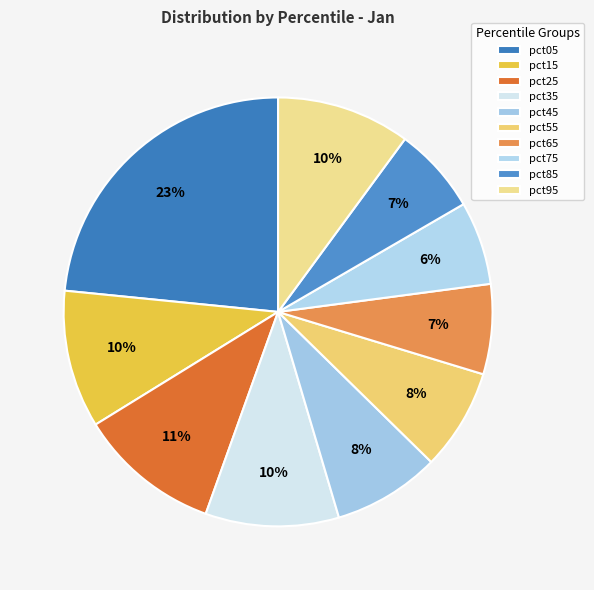

Count the number of slices in the pie.

10